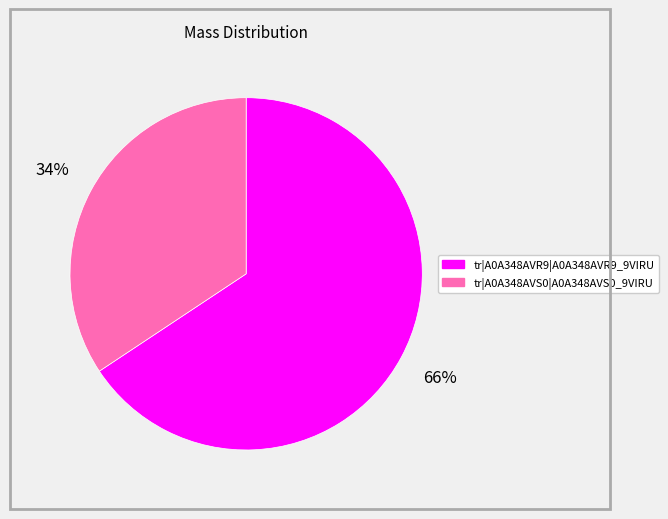

Combined, do tr|A0A348AVS0|A0A348AVS0_9VIRU and tr|A0A348AVR9|A0A348AVR9_9VIRU account for over 50%?

Yes